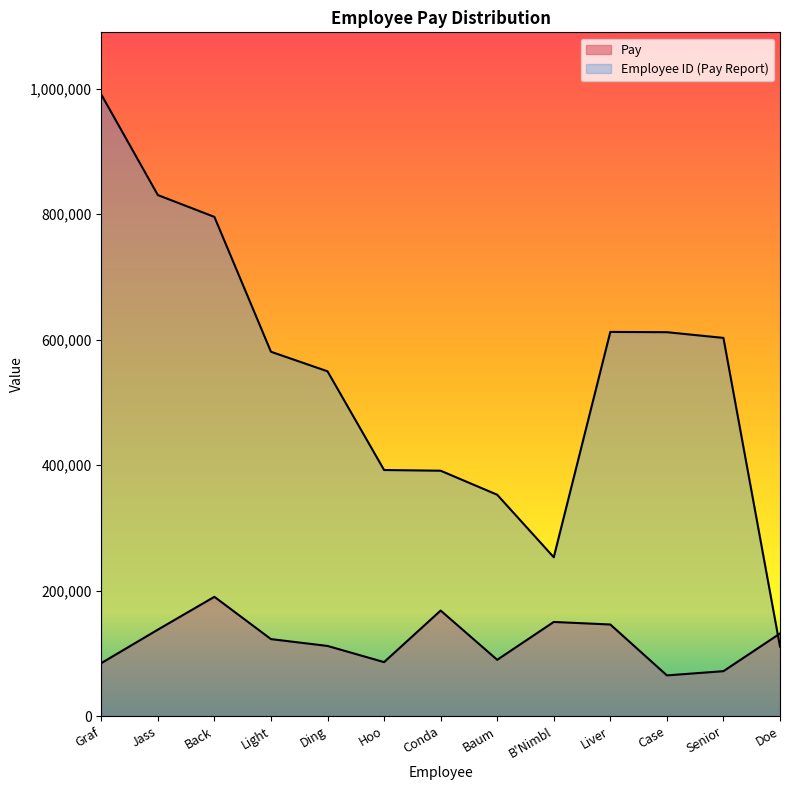

List the series in order of their overall mean, highest first.

Employee ID (Pay Report), Pay